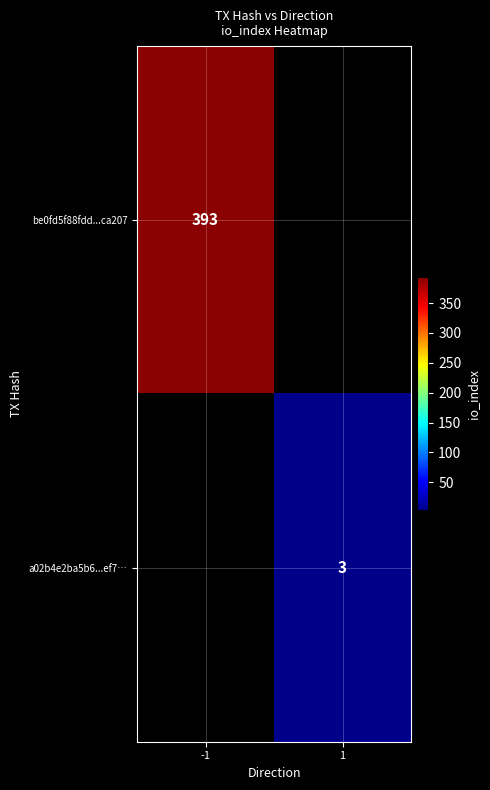

Is it true that be0fd5f88fdd...ca207 equals 601.5 at -1?

False